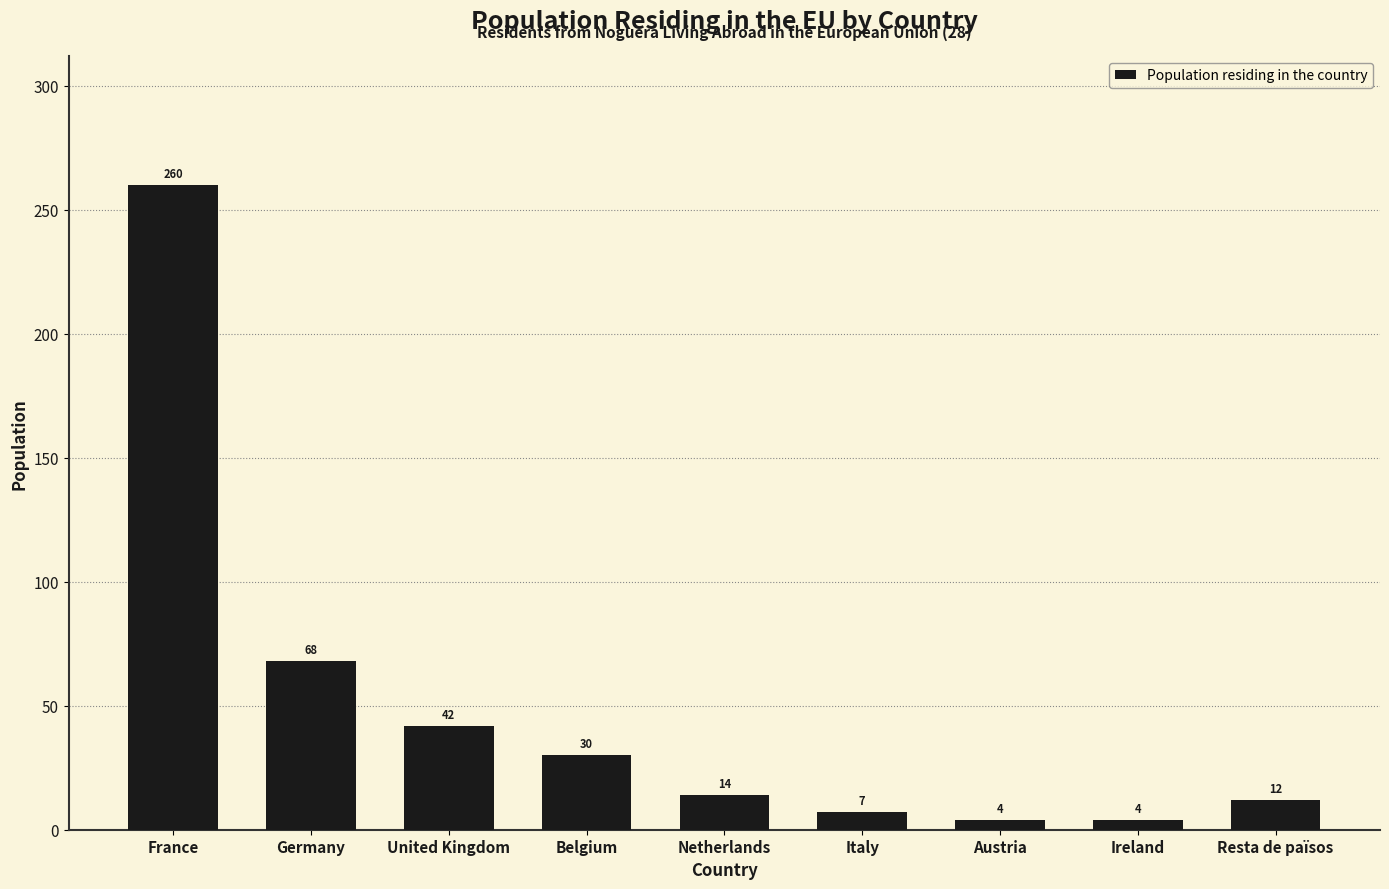

Reading left to right, what are all the values shown in this chart?

France=260	Germany=68	United Kingdom=42	Belgium=30	Netherlands=14	Italy=7	Austria=4	Ireland=4	Resta de països=12